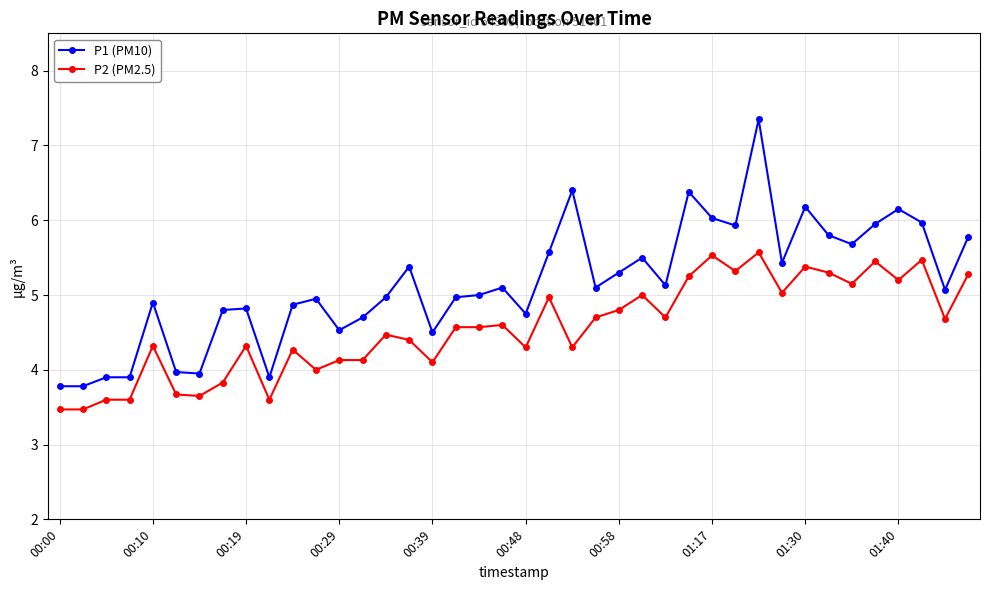

True or false: P1 (PM10) has more than 1 interior local peaks.

True